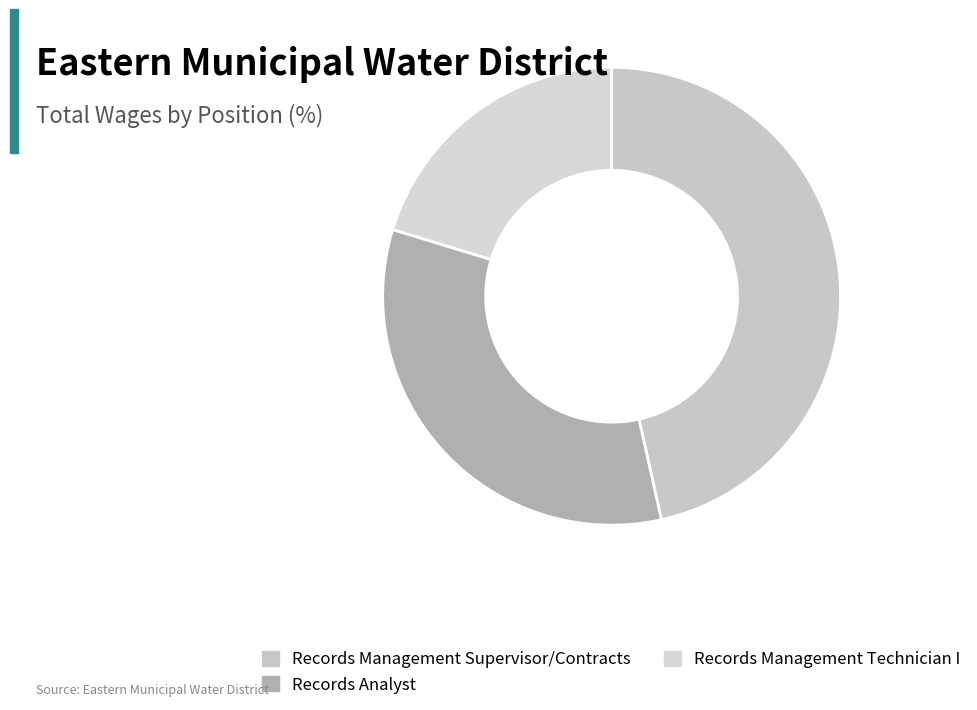

What percentage is the Records Management Technician I slice, to the nearest percent?

20%